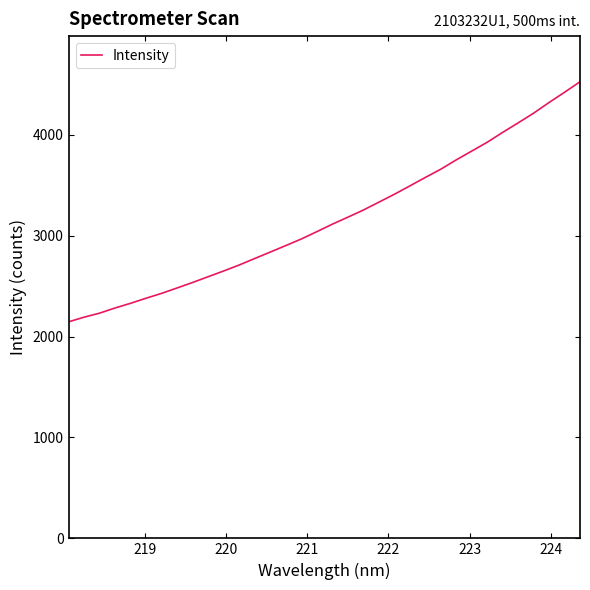

What is the difference between the maximum and minimum values?

2379.0